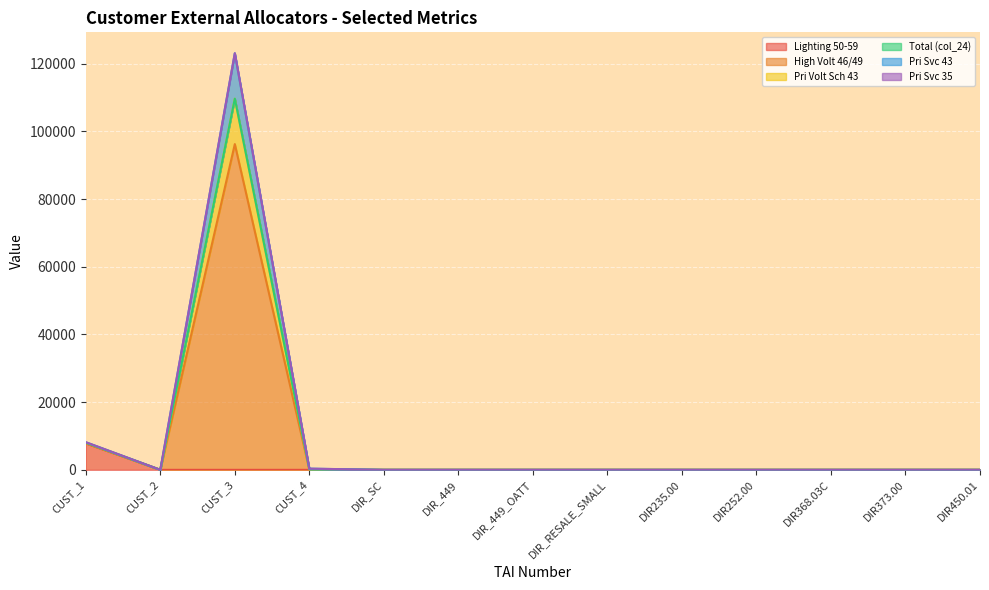

True or false: Lighting 50-59 has more than 0 points higher than both neighbors.

True